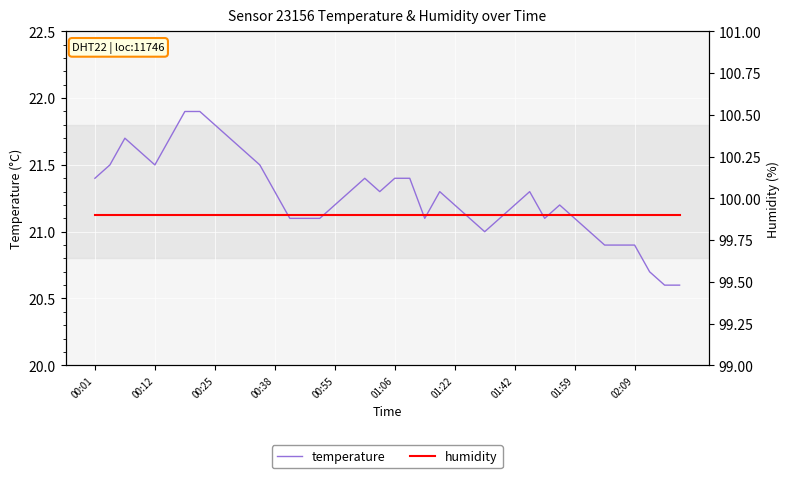

True or false: temperature has more than 0 interior local peaks.

True